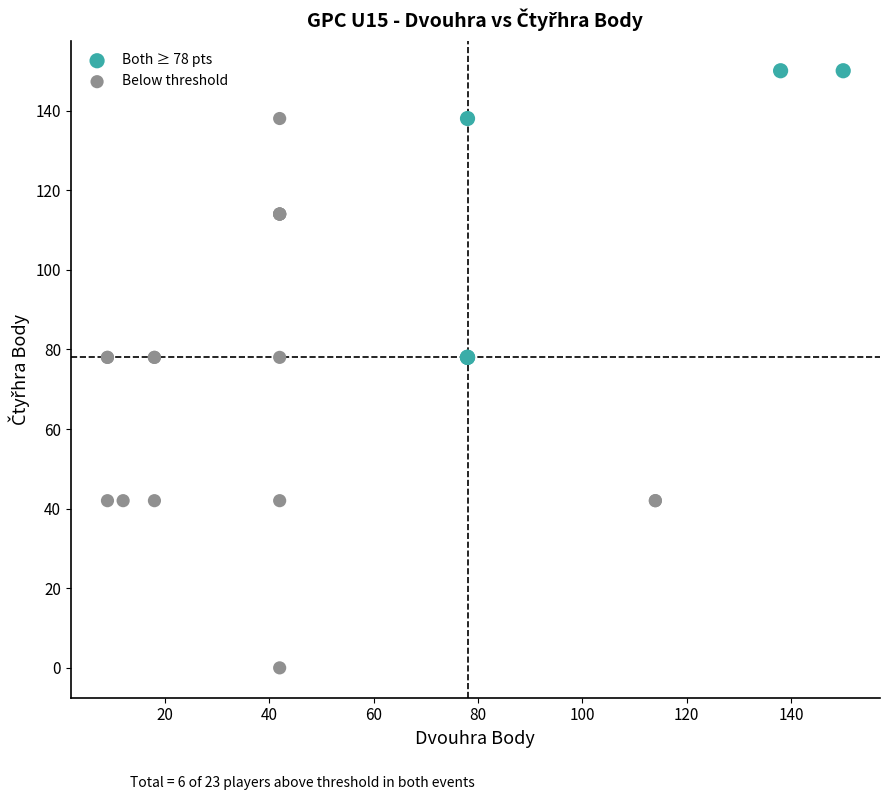

Which series has the widest spread of Y values?

Below threshold